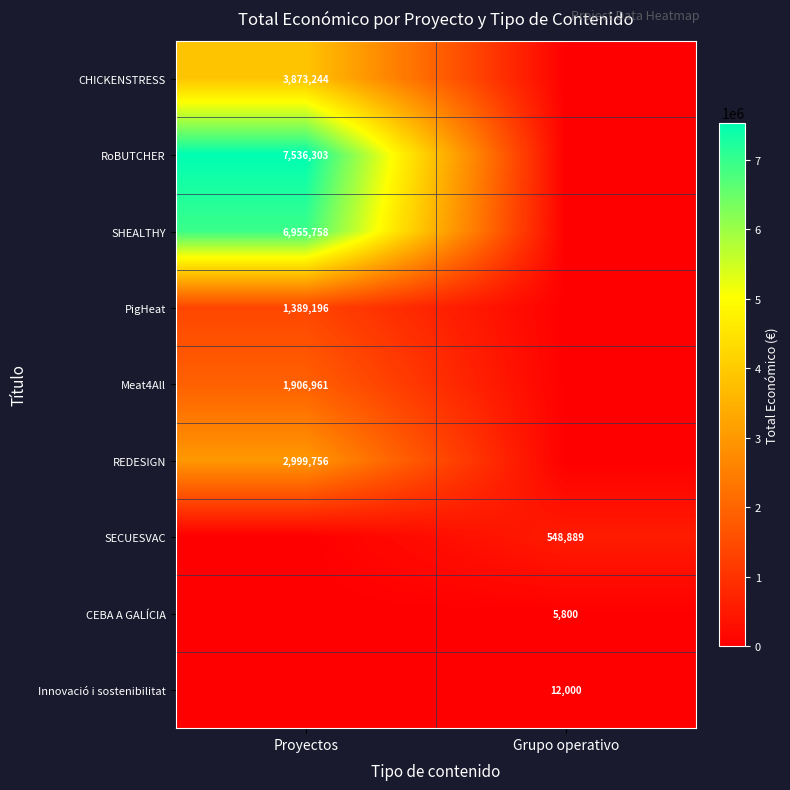

True or false: REDESIGN has a value of 2999756 at Proyectos.

True